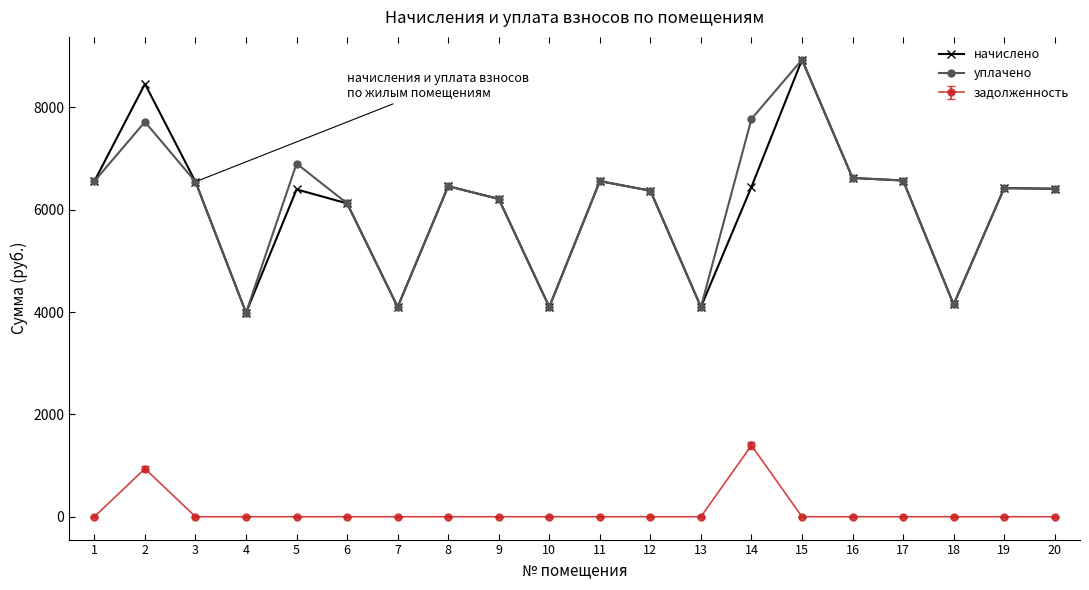

At 14, list the series in order from smallest to largest.

задолженность, начислено, уплачено